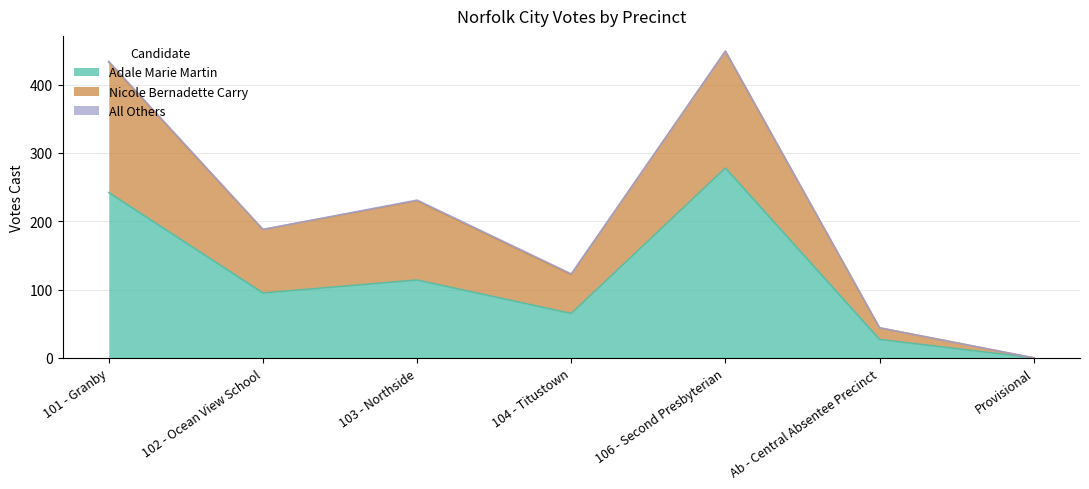

Is the value of Adale Marie Martin at 104 - Titustown greater than the value of Nicole Bernadette Carry at 102 - Ocean View School?

No